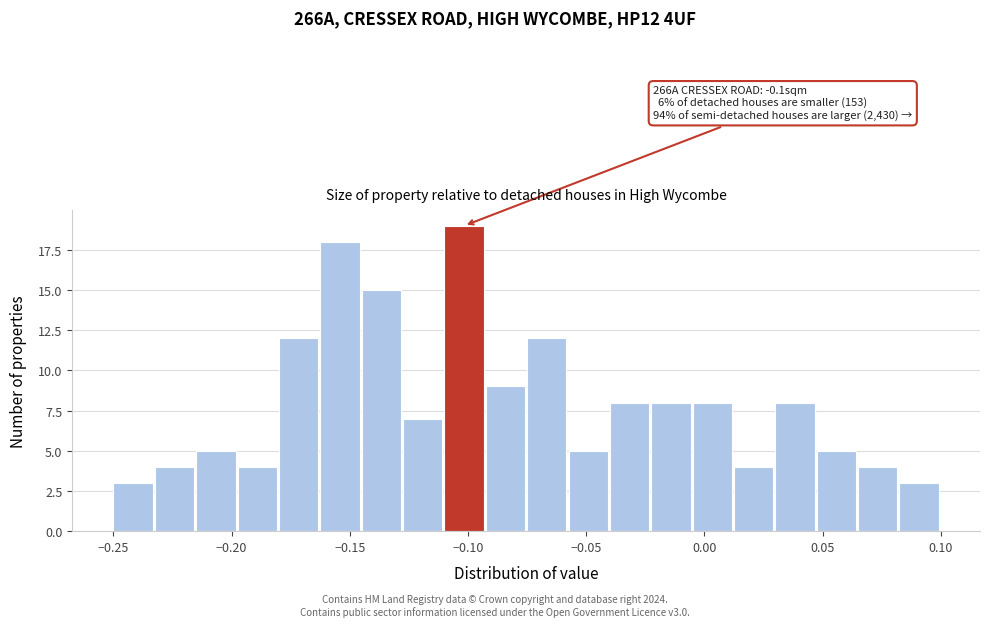

Around what value on the x-axis is the tallest bar? Give the approximate position of its centre, as read against the axis.

-0.100